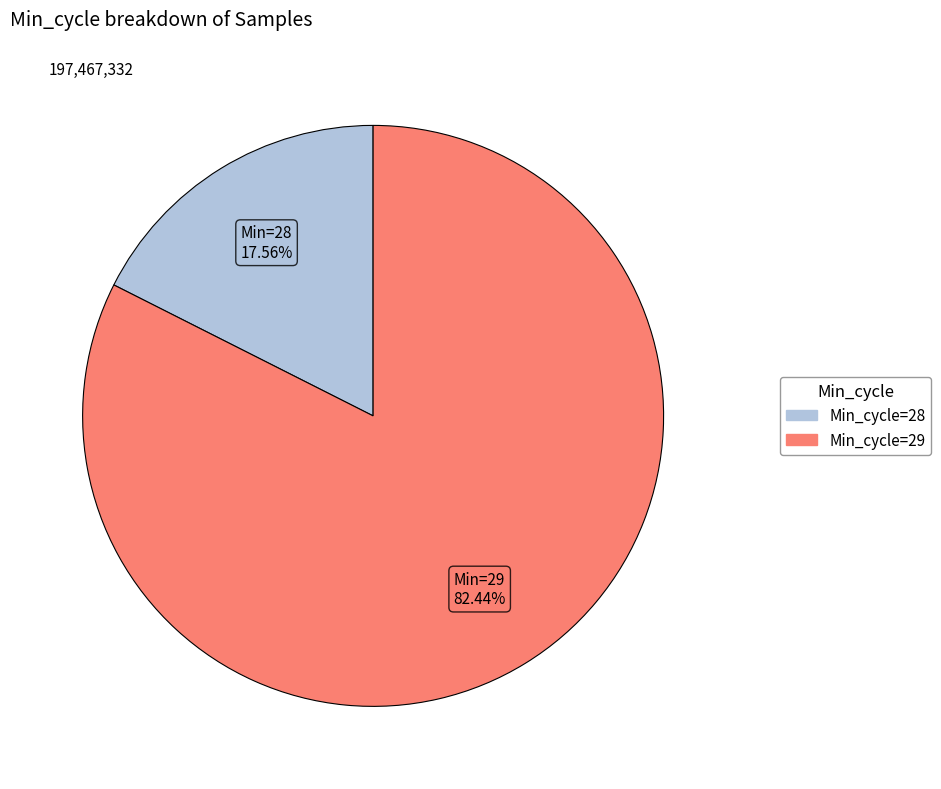

Do Min_cycle=28 and Min_cycle=29 together represent more than half of the pie?

Yes